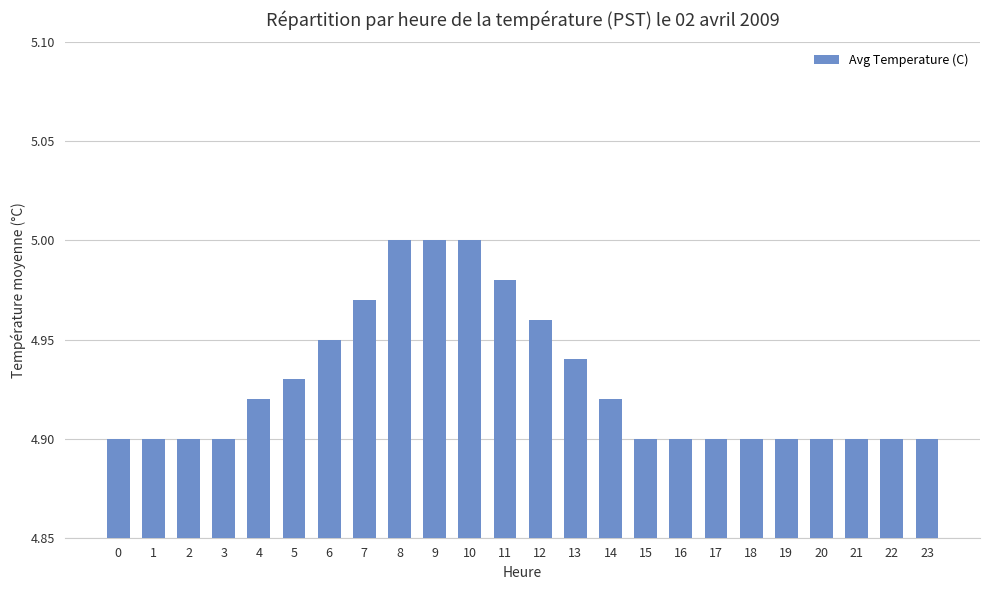

The value at 15 is 2.6. True or false?

False